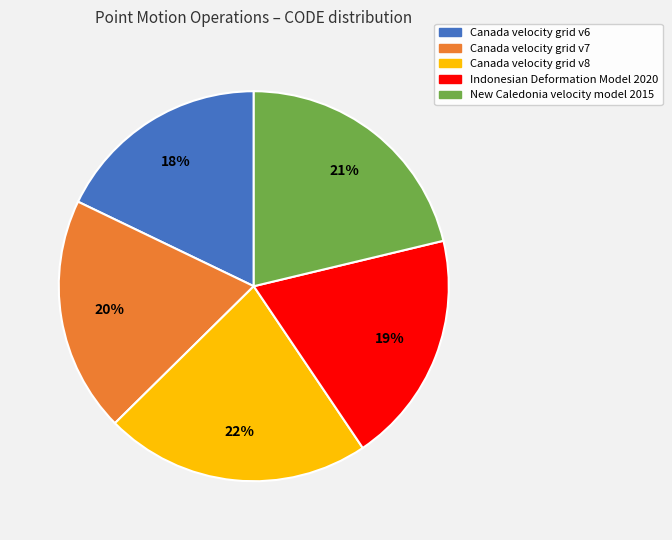

True or false: Canada velocity grid v6 accounts for 18% of the total.

True